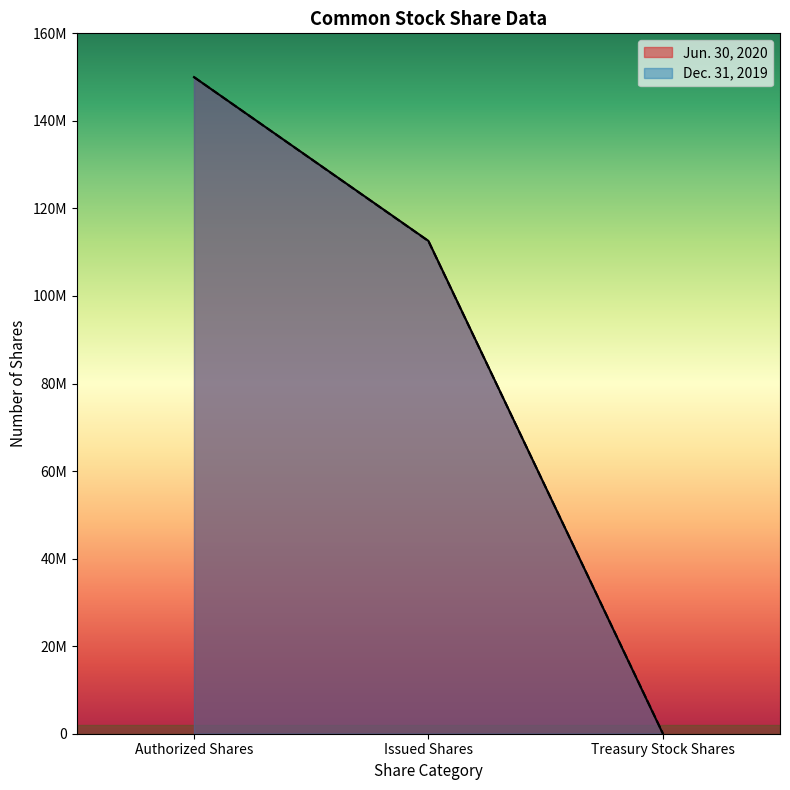

Is the value of Dec. 31, 2019 at Issued Shares greater than the value of Jun. 30, 2020 at Issued Shares?

No